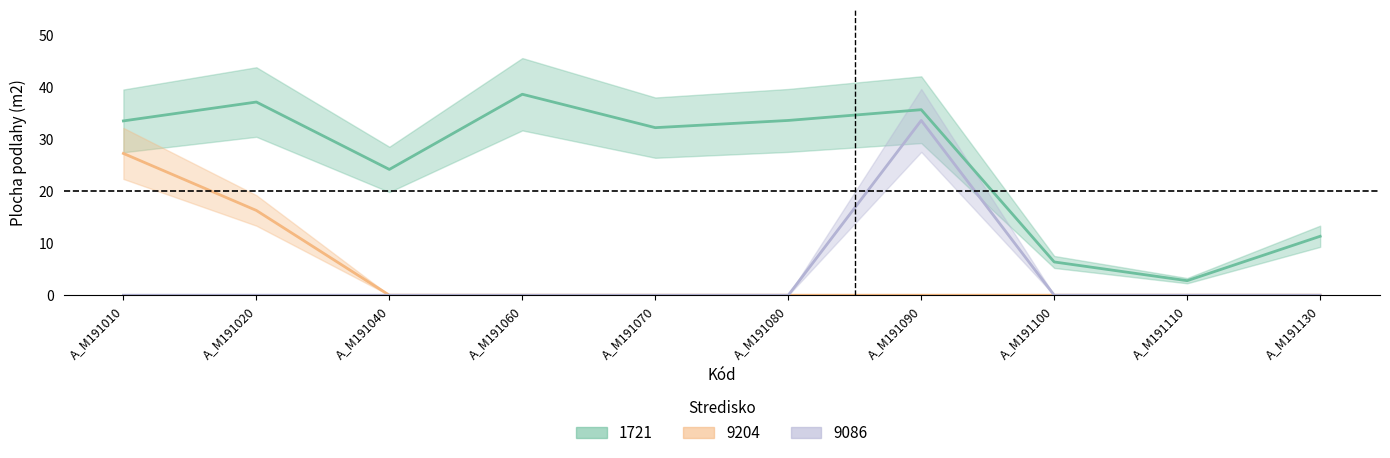

Where is the first local maximum for 9086?

A_M191090